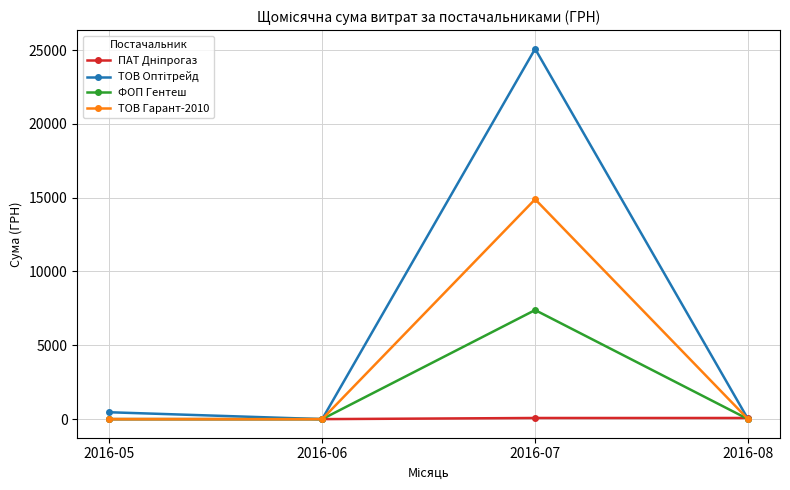

Count the number of data series in this chart.

4